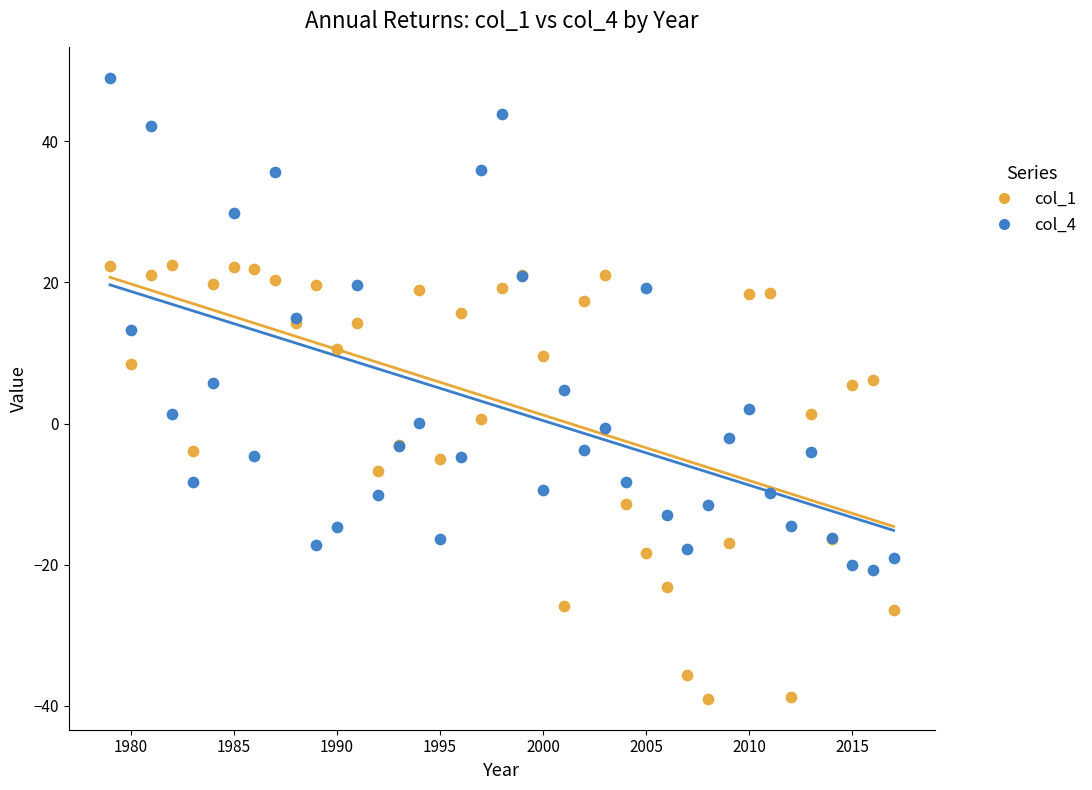

What is the X range (max minus min) for the scatter plot?

38.0